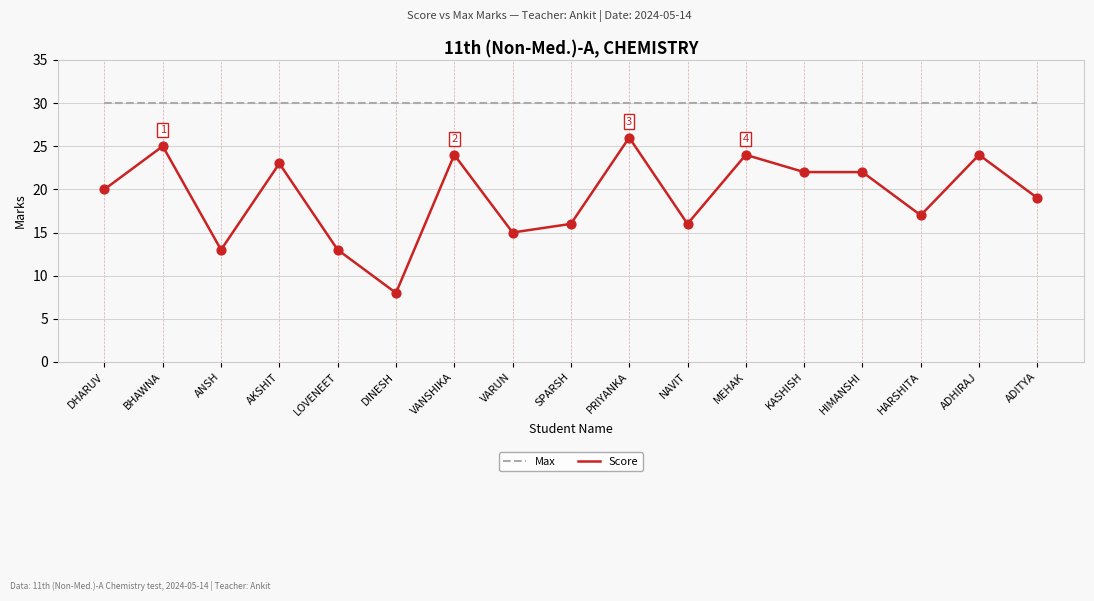

What are all the series names shown in the legend?

Max, Score